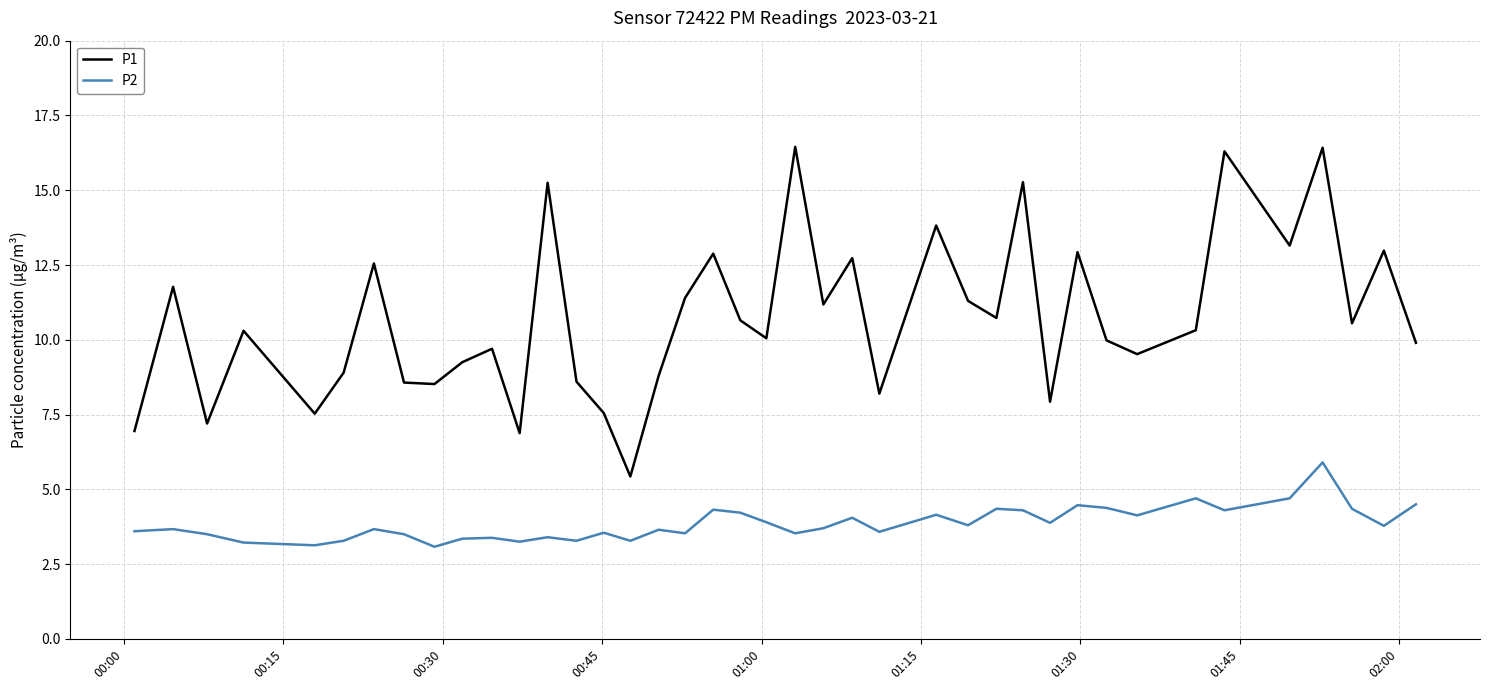

What is the lowest value of the P2 series?

3.1